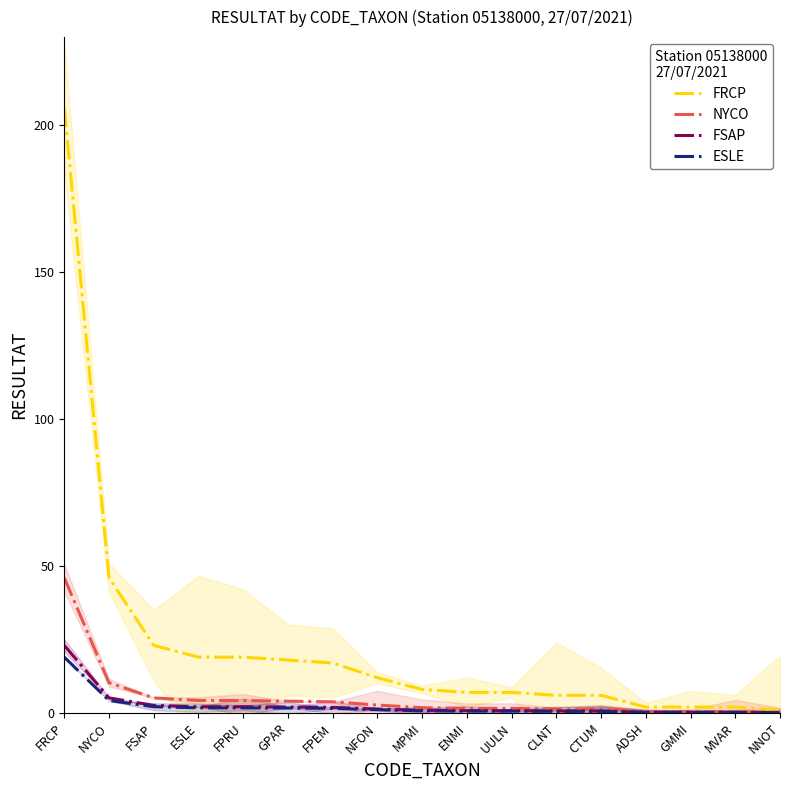

Which has a higher value, NYCO or CLNT?

NYCO